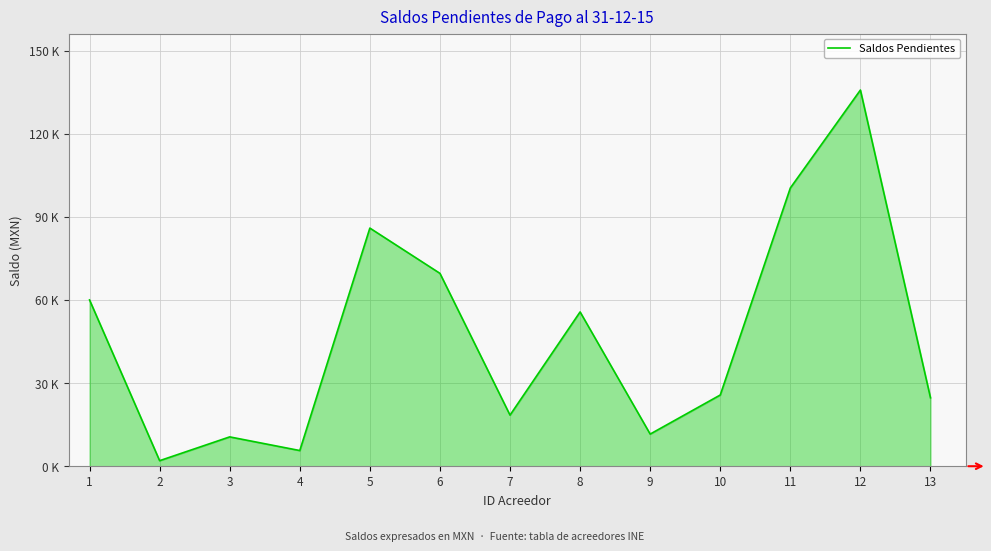

What is the difference between the values at 10 and 2?

23700.4